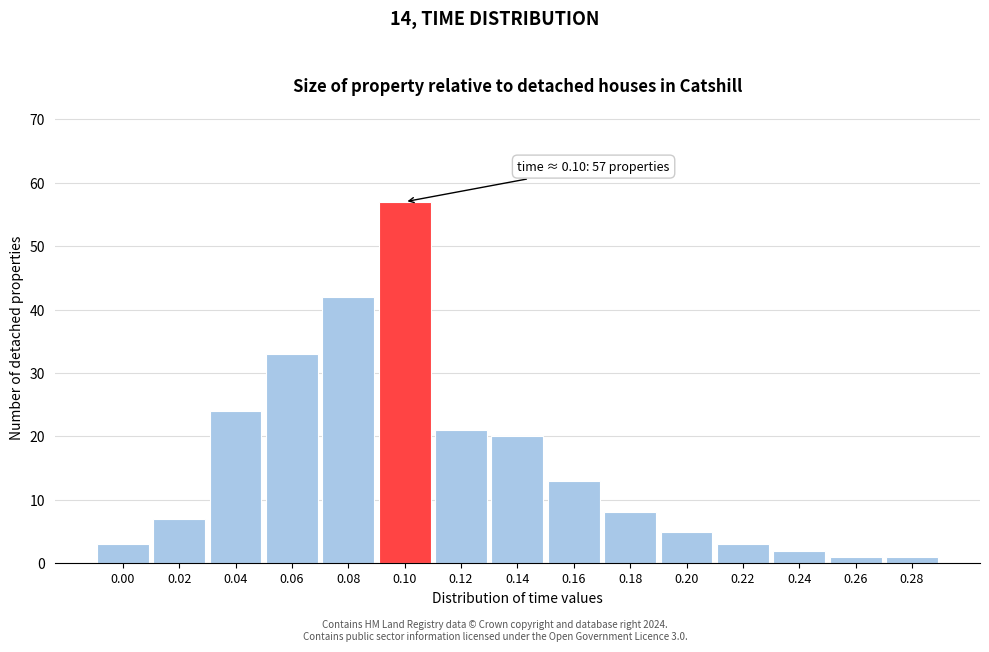

Reading left to right, transcribe all the data shown in this chart.

3	7	24	33	42	57	21	20	13	8	5	3	2	1	1